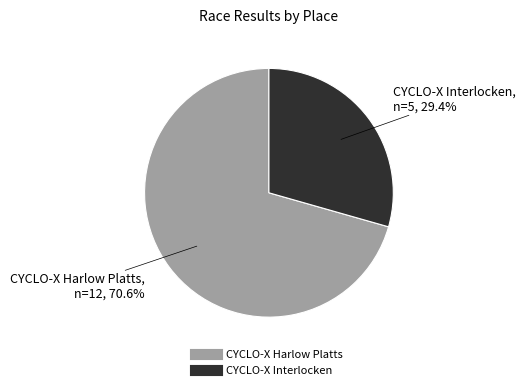

To the nearest percent, what is the combined percentage of CYCLO-X Harlow Platts and CYCLO-X Interlocken?

100%